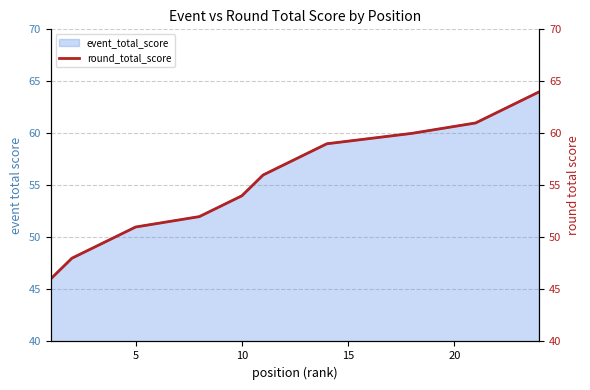

Between 20 and 8, which series saw the biggest shift?

event_total_score_line